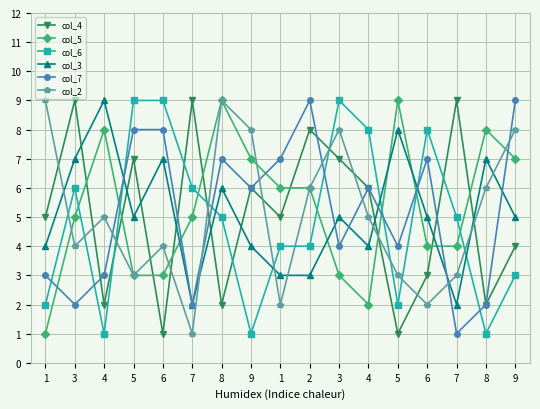

How many lines are shown in the chart?

6